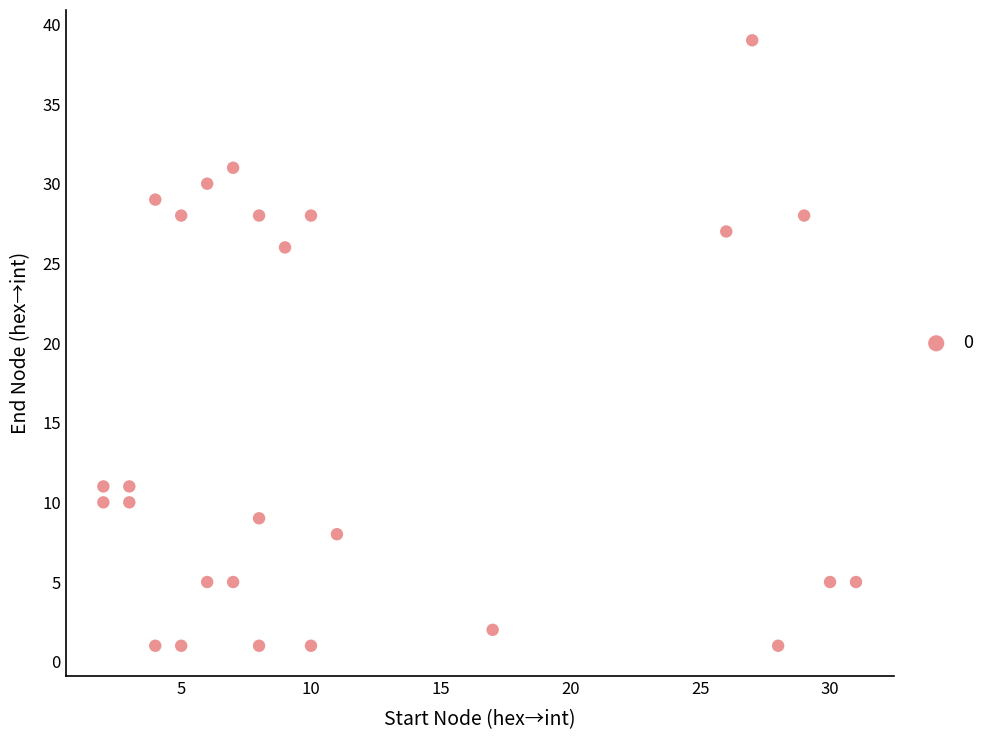

What Y value in the scatter plot is closest to 20?

26